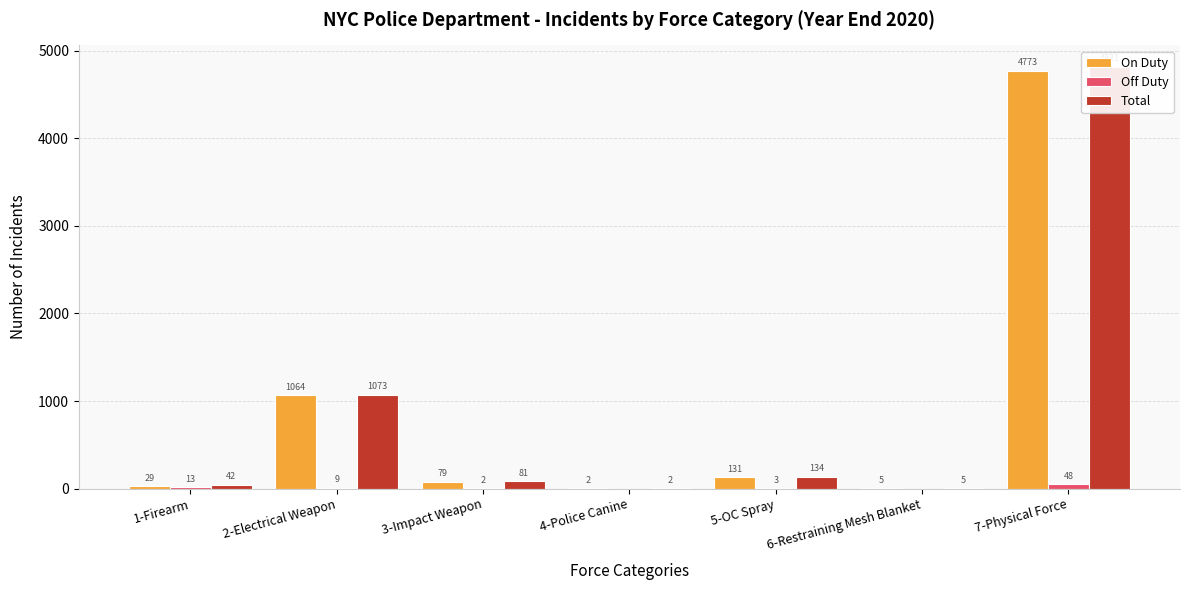

At which category is the sum across all series the highest?

7-Physical Force